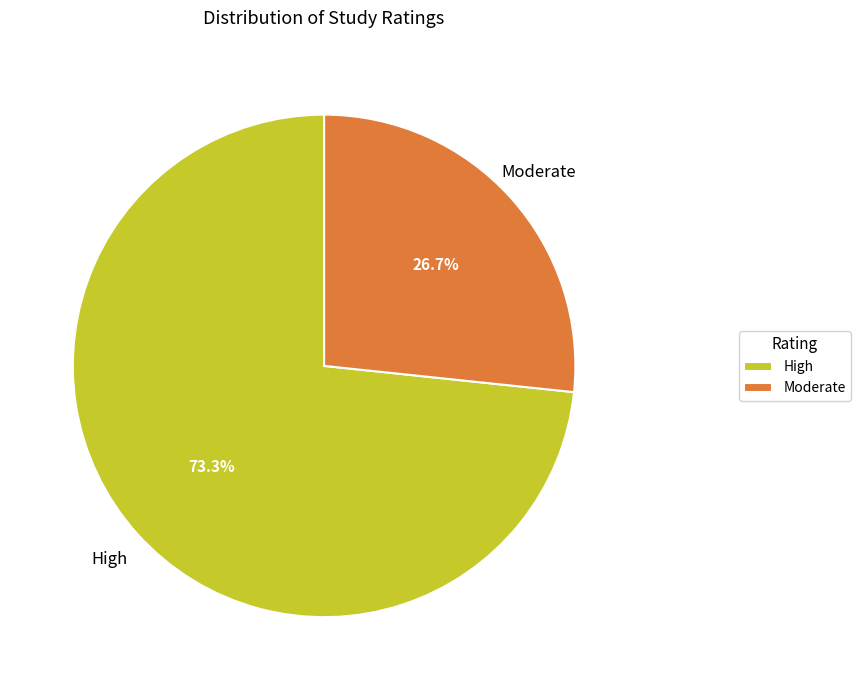

What percentage is NOT represented by Moderate?

73.3%